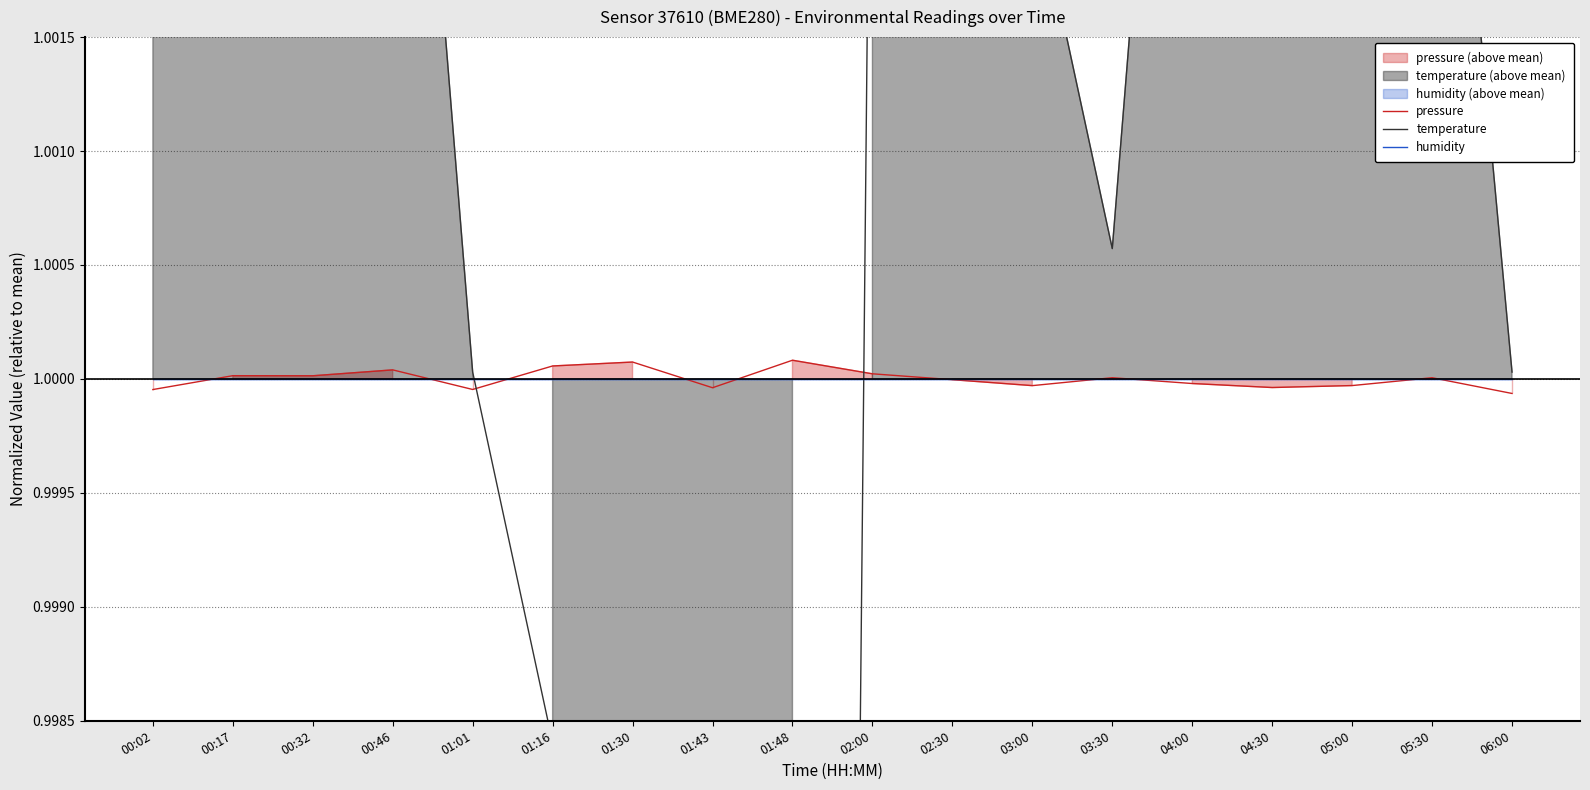

Which label corresponds to the largest value in the chart?

00:02